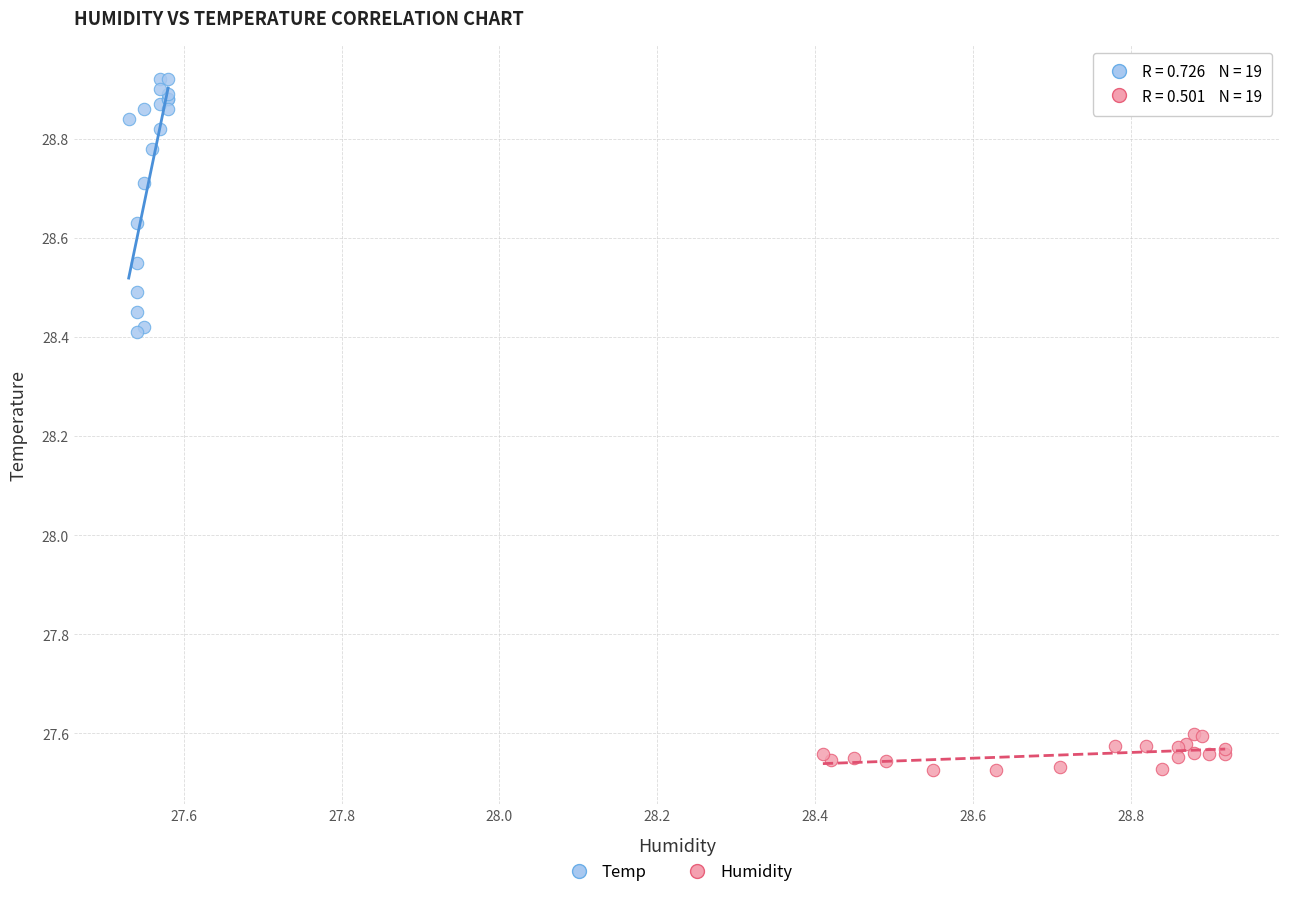

Which series reaches the minimum Y coordinate?

Humidity